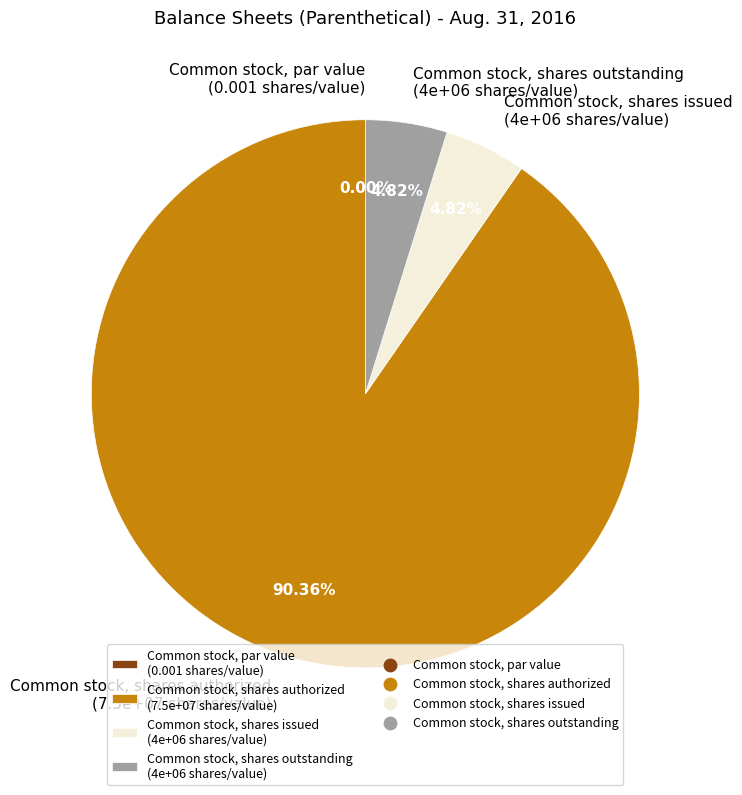

What is the total percentage of Common stock, par value and Common stock, shares issued?

4.8%